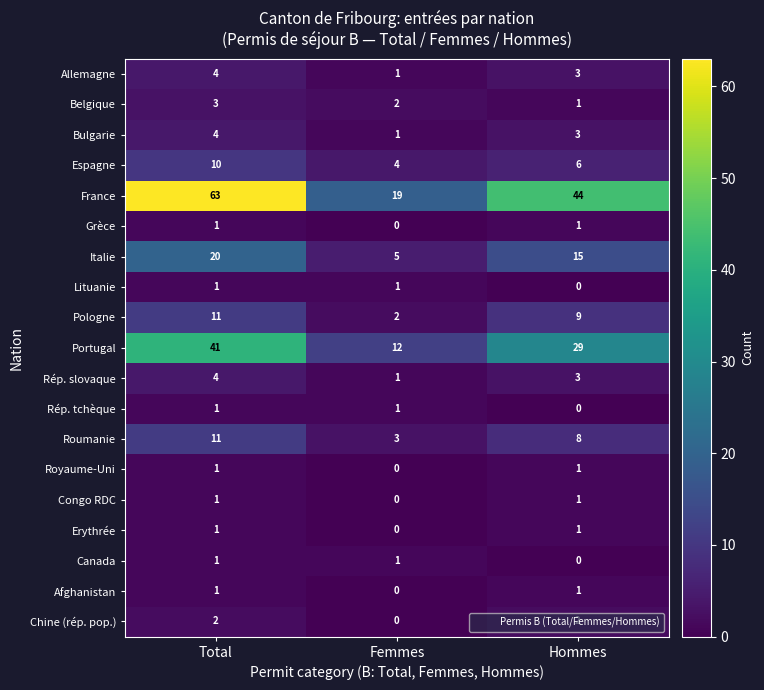

What is the total value across all series at Total?

181